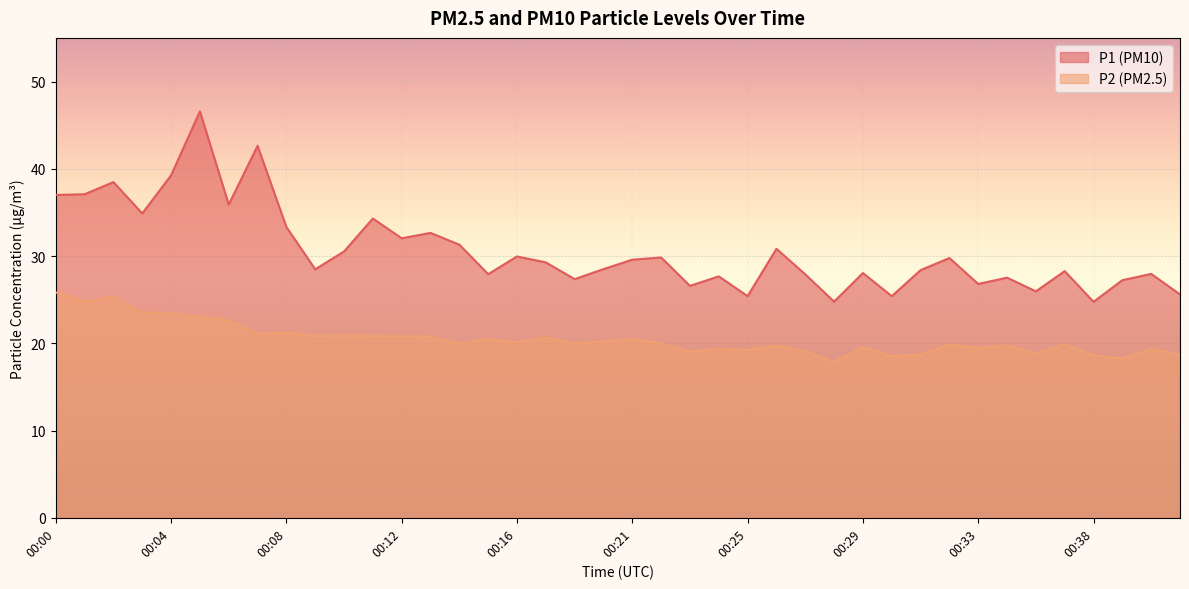

The value of P1 at 00:01 is 37.1. True or false?

True